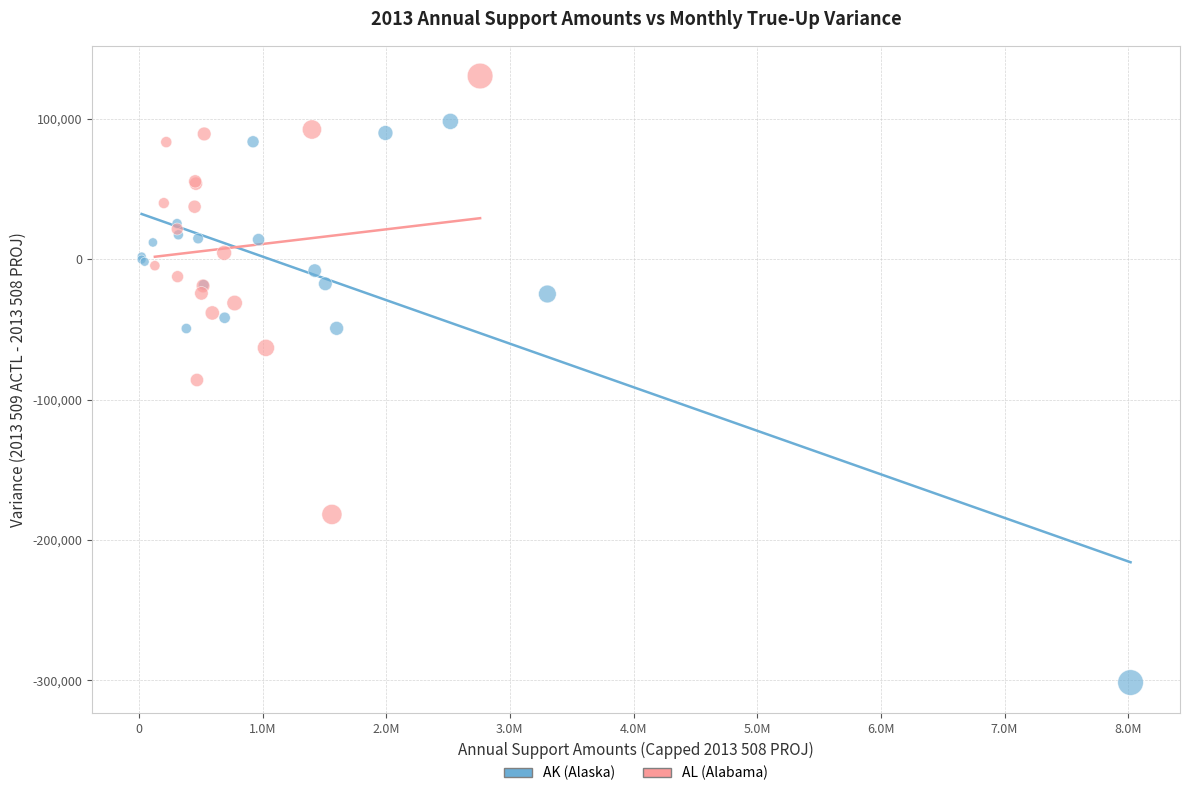

Which series reaches the maximum Y coordinate?

AL (Alabama)